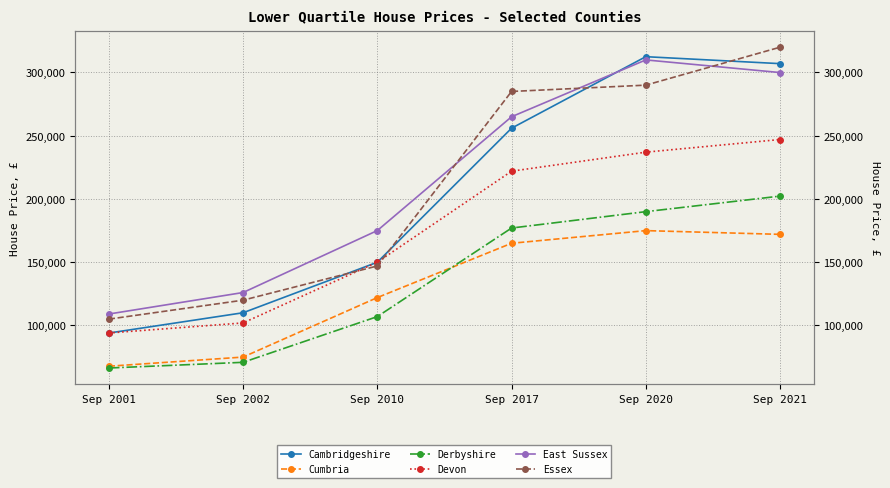

Reading left to right, extract all data points from this chart.

Cambridgeshire: 93950	110000	149950	255950	312501	306995
Cumbria: 67700	74950	122000	164950	174950	171995
Derbyshire: 66300	70800	106950	176995	189950	202248
Devon: 93995	101950	150000	221950	237000	247000
East Sussex: 109000	126000	175000	265000	309950	299950
Essex: 104950	119950	147000	285000	289995	320000